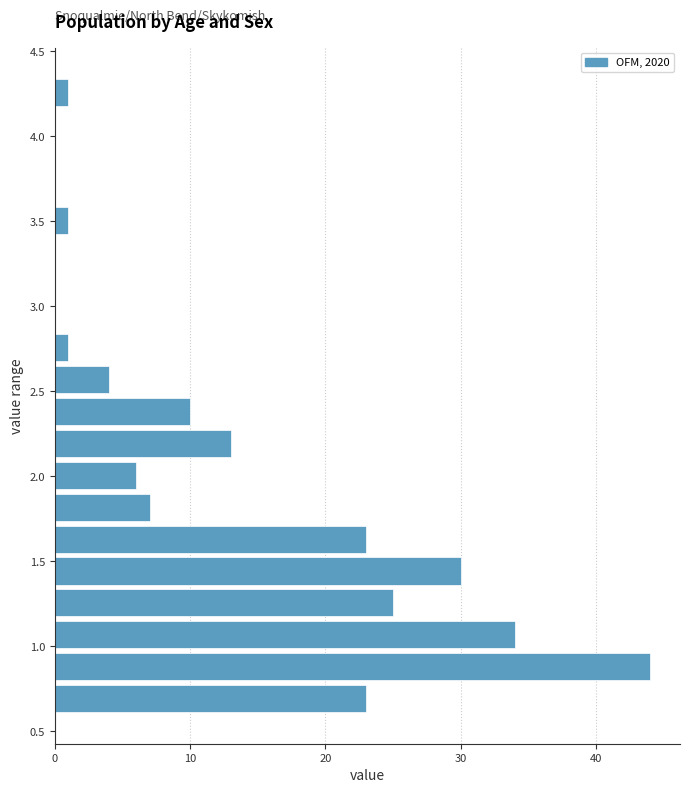

Read against the y-axis, roughly where is the centre of the longest bar?

0.90